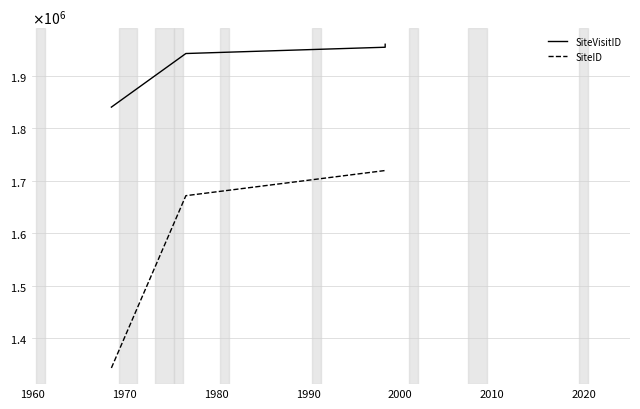

At how many categories does at least one series exceed 1434663?

4